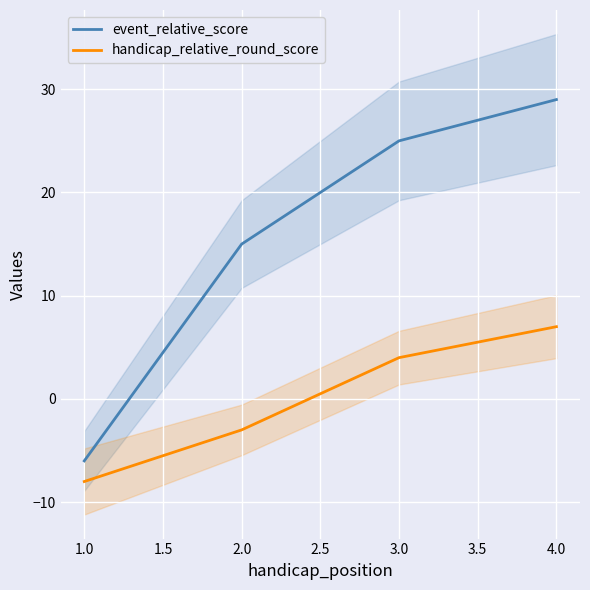

What are all the series names shown in the legend?

event_relative_score, handicap_relative_round_score